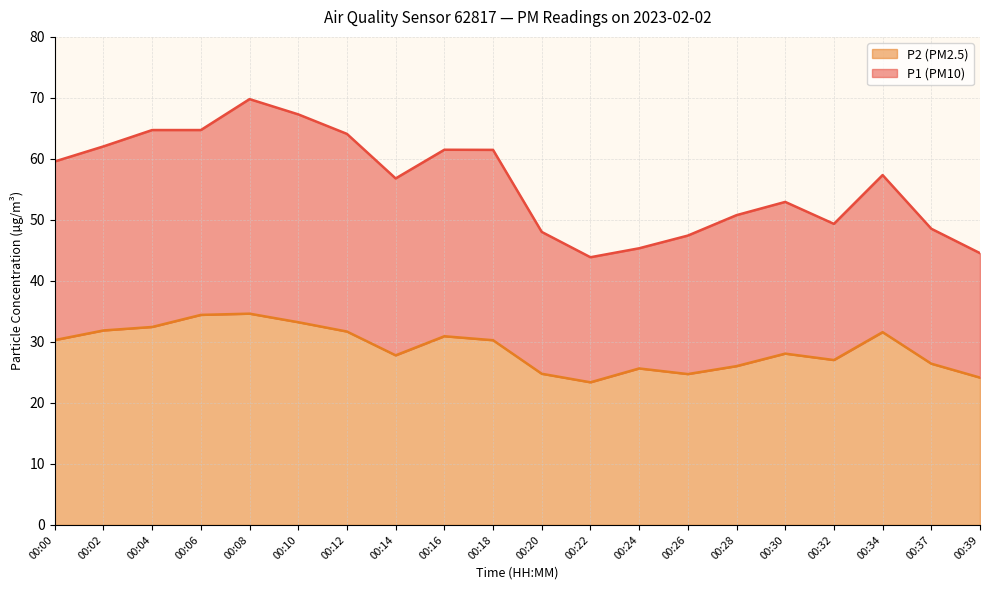

Does the chart have visible grid lines?

Yes